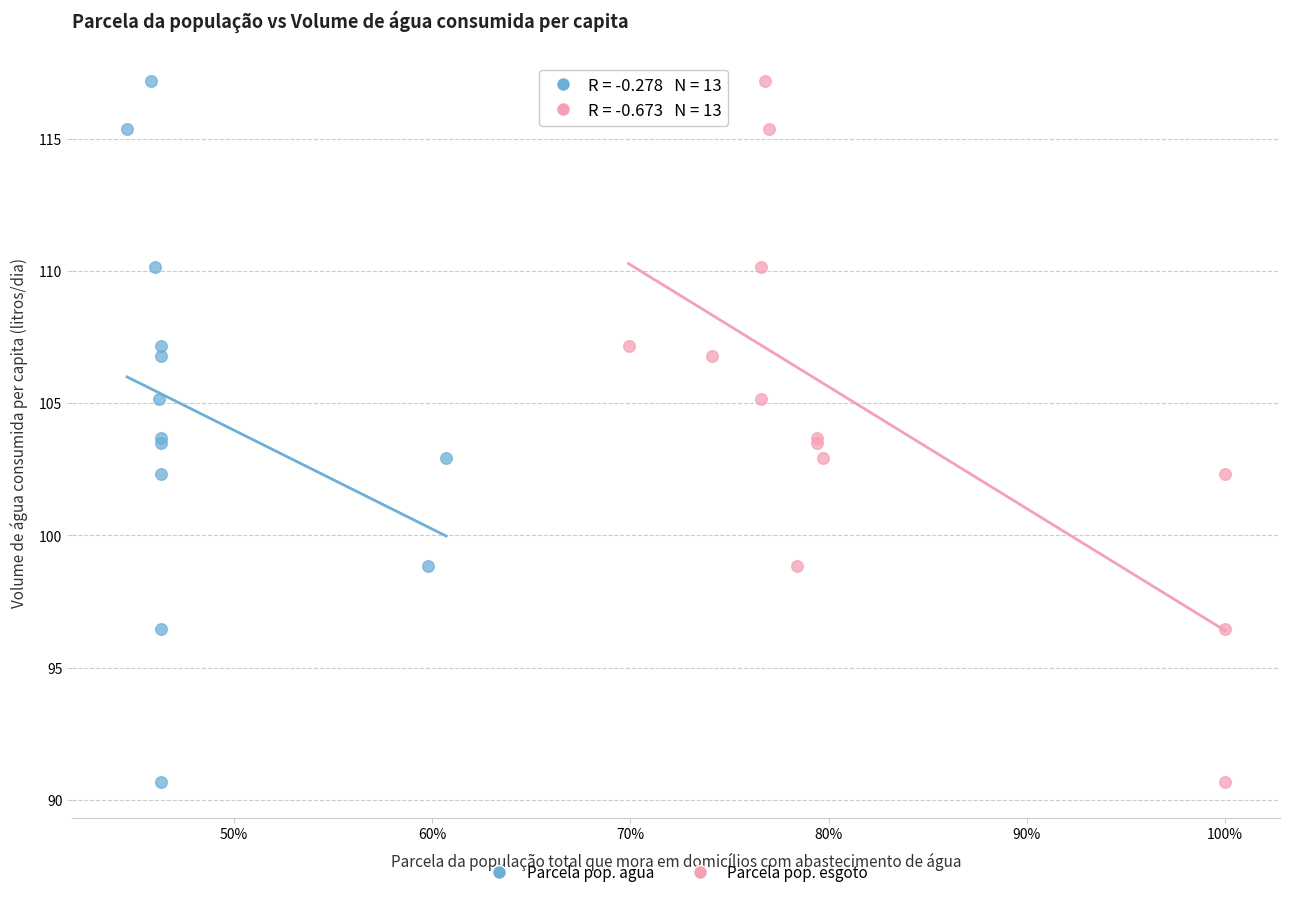

What are all the series names shown in the legend?

Parcela pop. agua, Parcela pop. esgoto